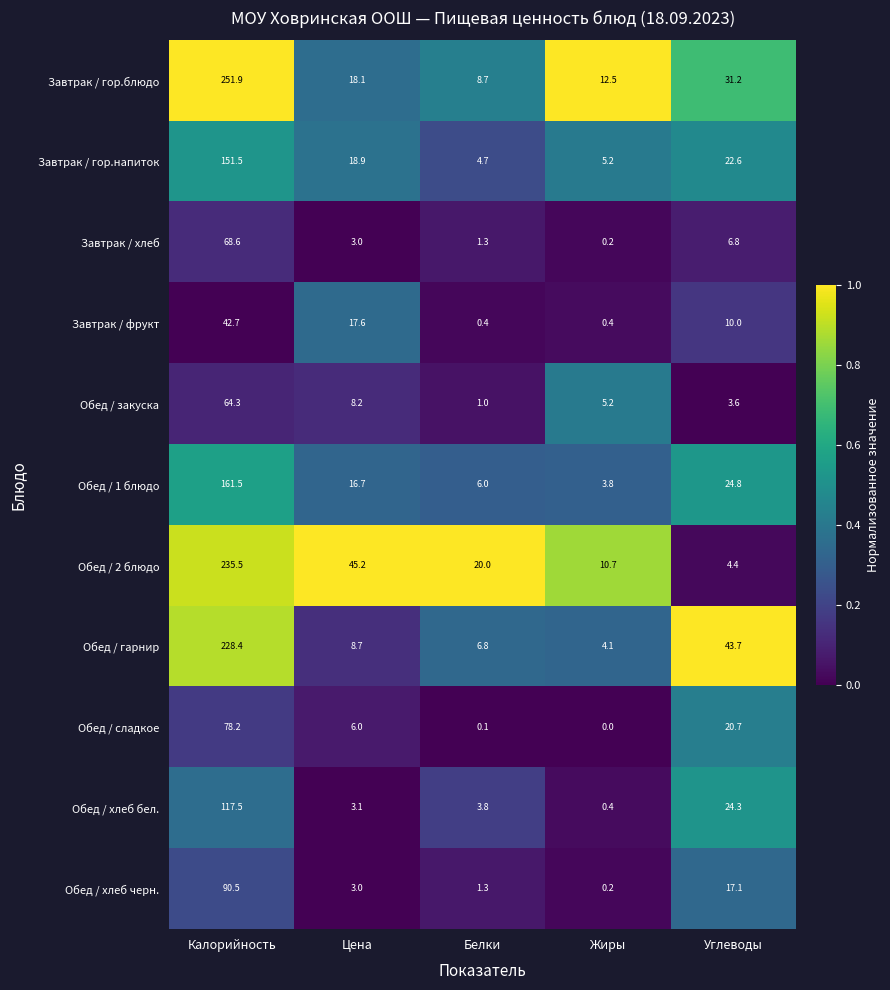

Which series has the largest range (max minus min)?

Завтрак / гор.блюдо